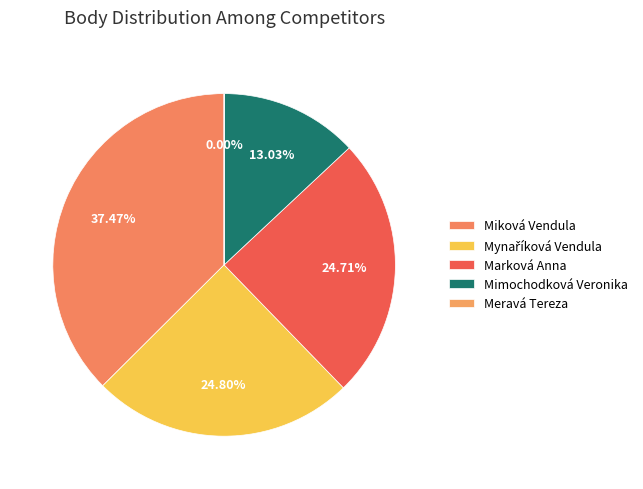

Does Mimochodková Veronika account for over 50% of the chart?

No